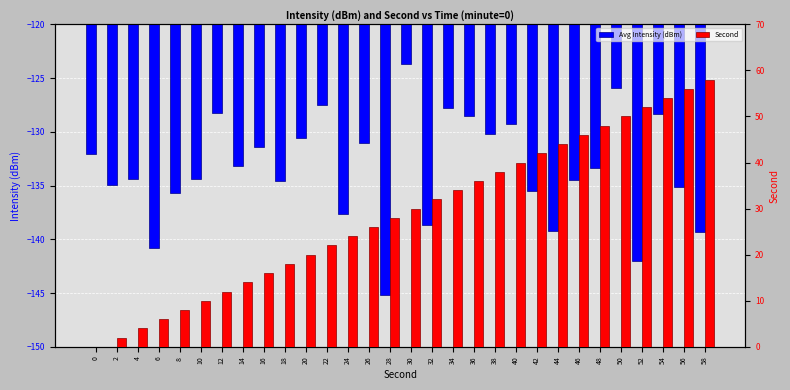

Which category has the lowest value across all series?

28